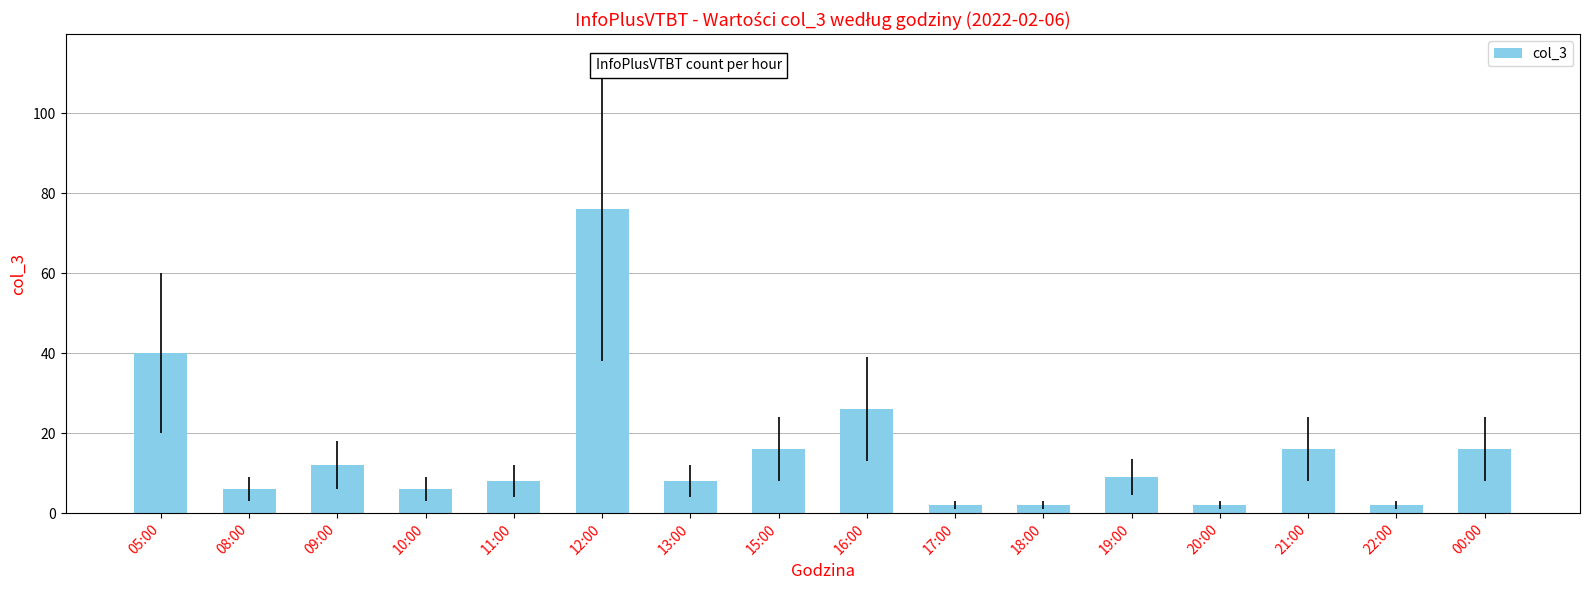

Between 09:00 and 12:00, which is larger?

12:00